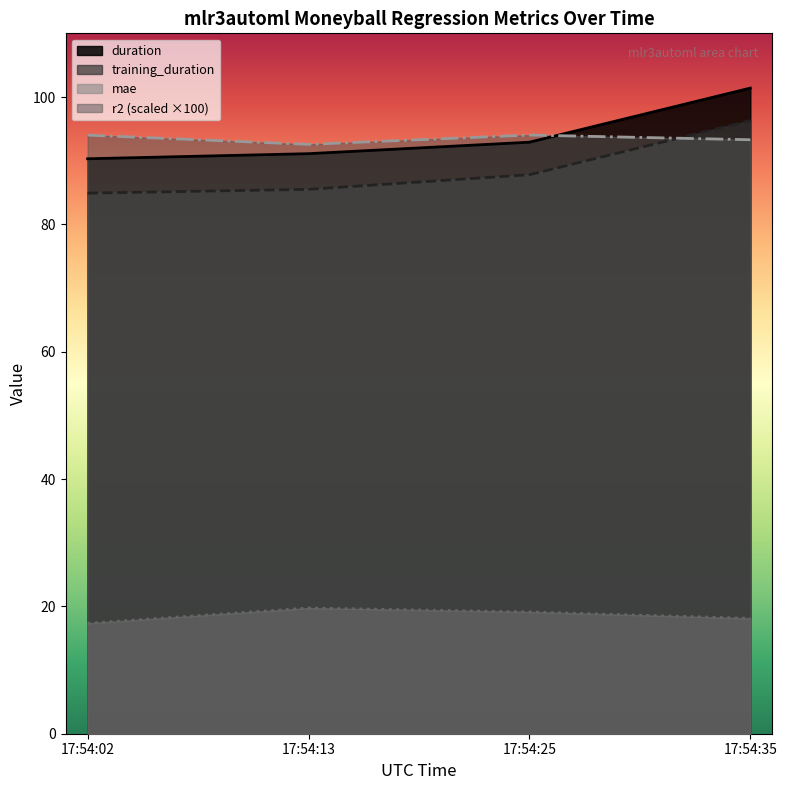

Which category has the lowest value in the duration series?

17:54:02